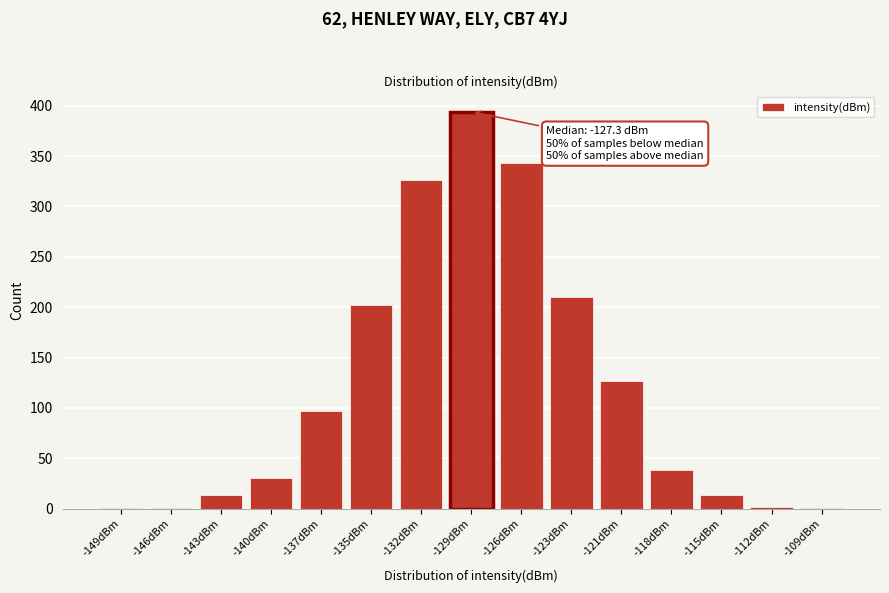

What is the sum of all values?

1800